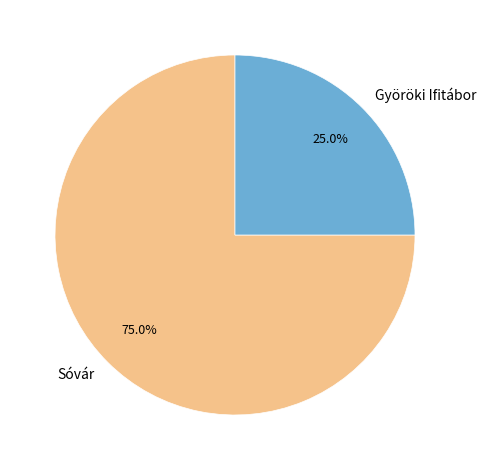

What is the ratio of the value at Györöki Ifitábor to the value at Sóvár?

0.3